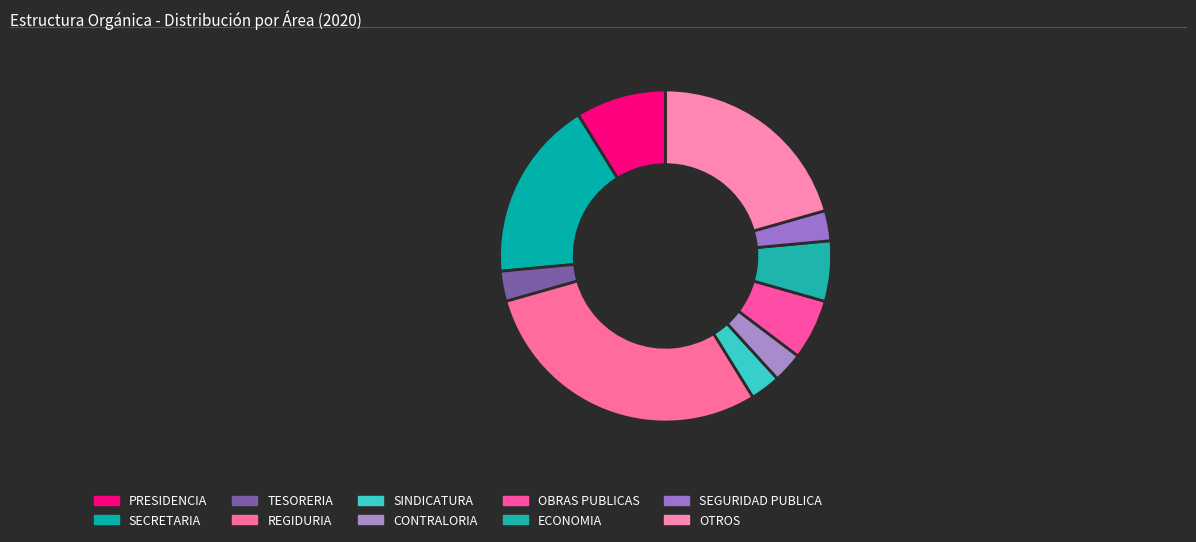

Count the number of slices in the pie.

10